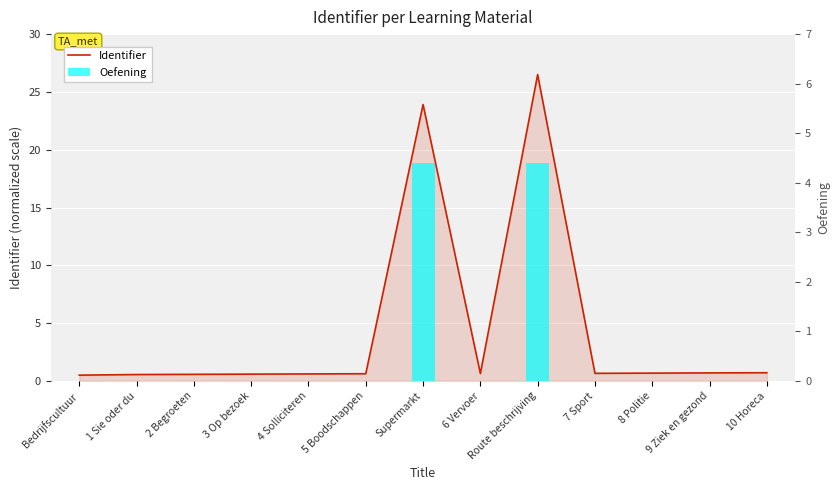

At which label is Identifier closest to 13?

Supermarkt